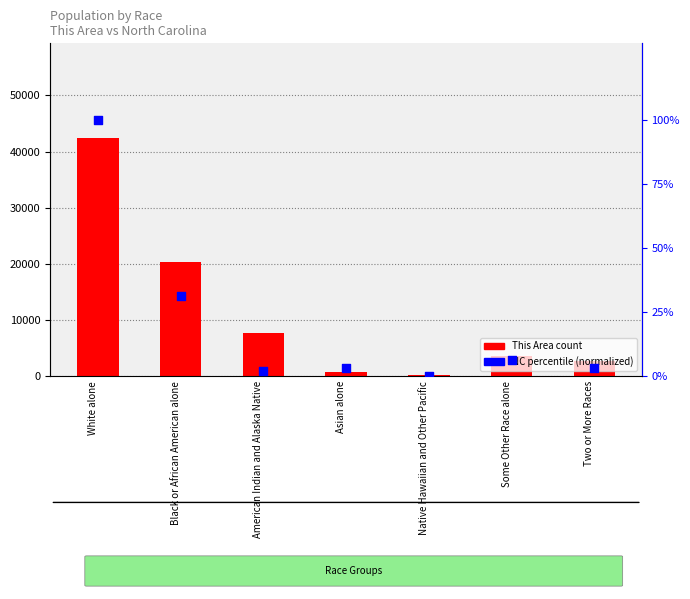

At which category is the sum across all series the highest?

White alone